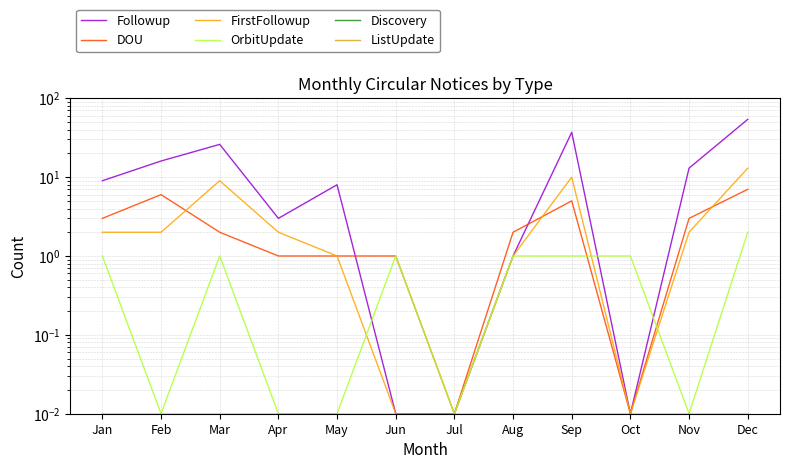

Rank the series by their maximum value, from lowest to highest.

Discovery, ListUpdate, OrbitUpdate, DOU, FirstFollowup, Followup